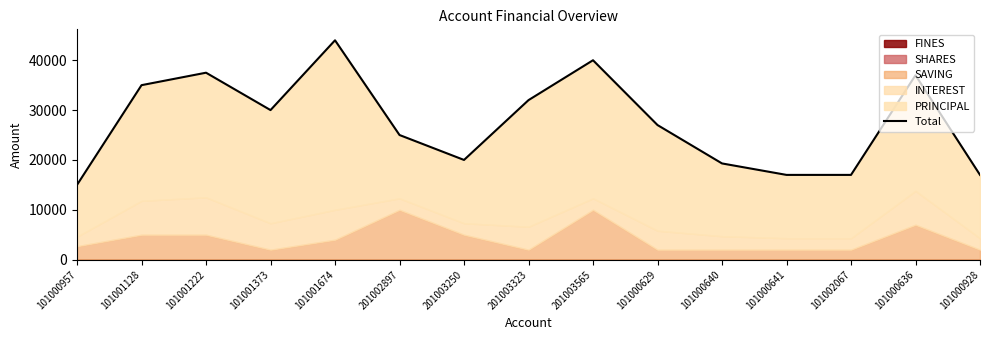

What is the difference between the maximum and minimum values?

29000